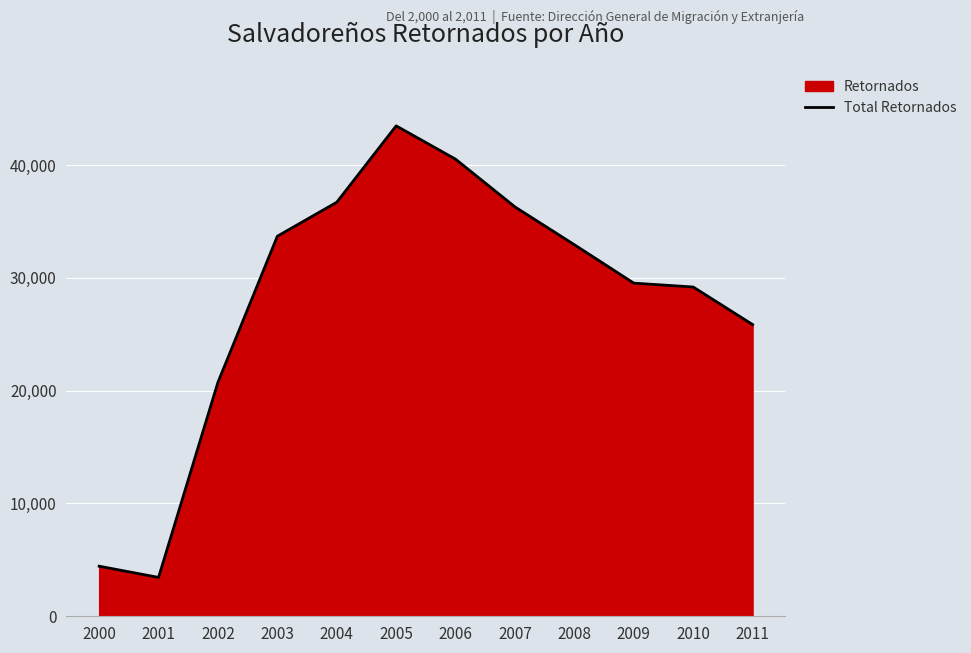

What is the smallest value displayed?

3445